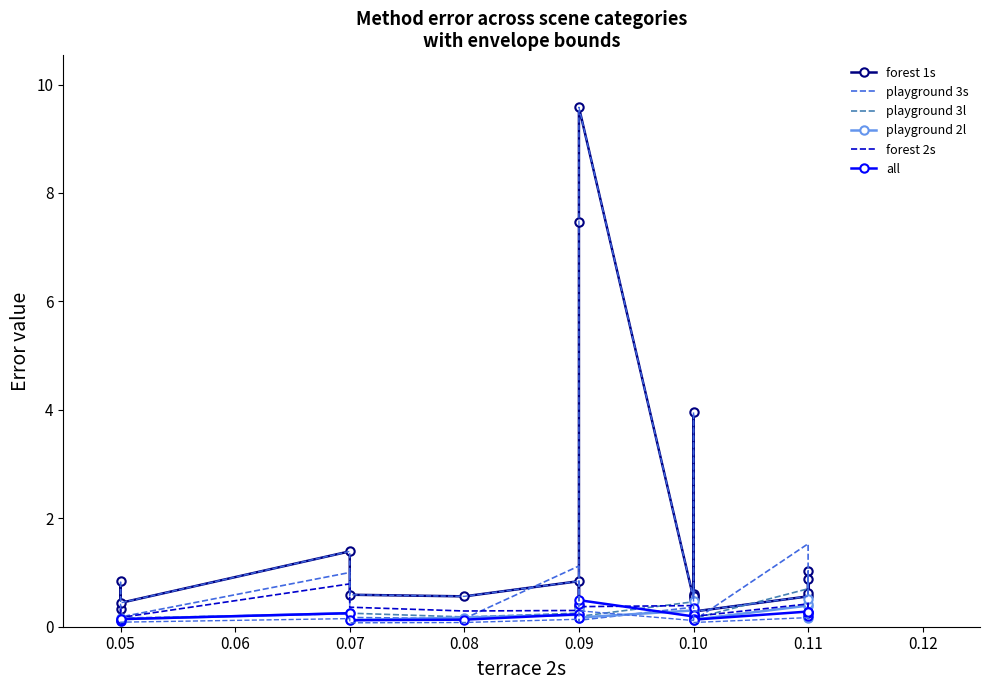

Between 0.08 and 0.10, which is larger?

0.08